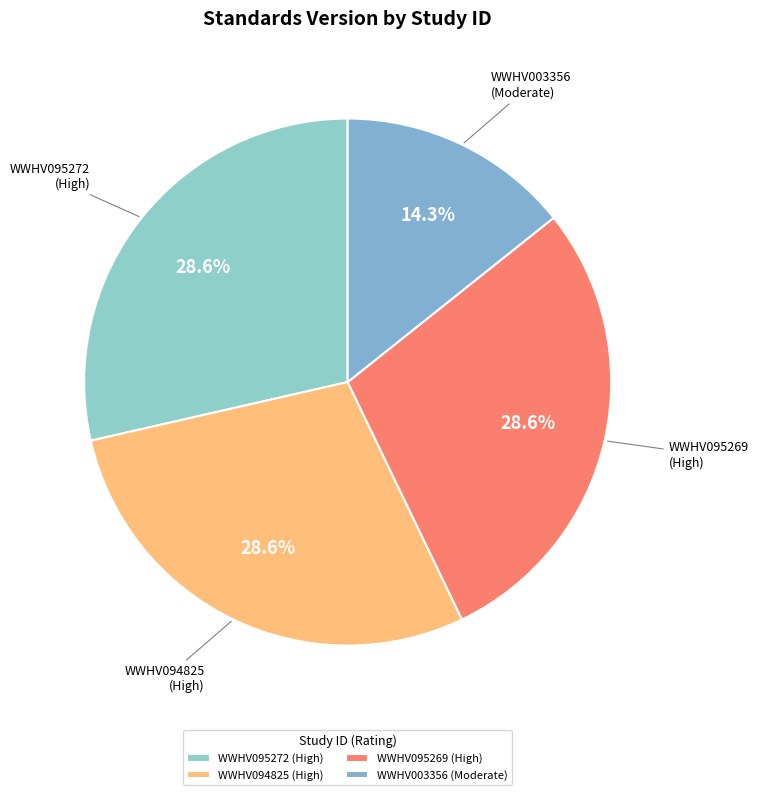

Count the number of slices in the pie.

4